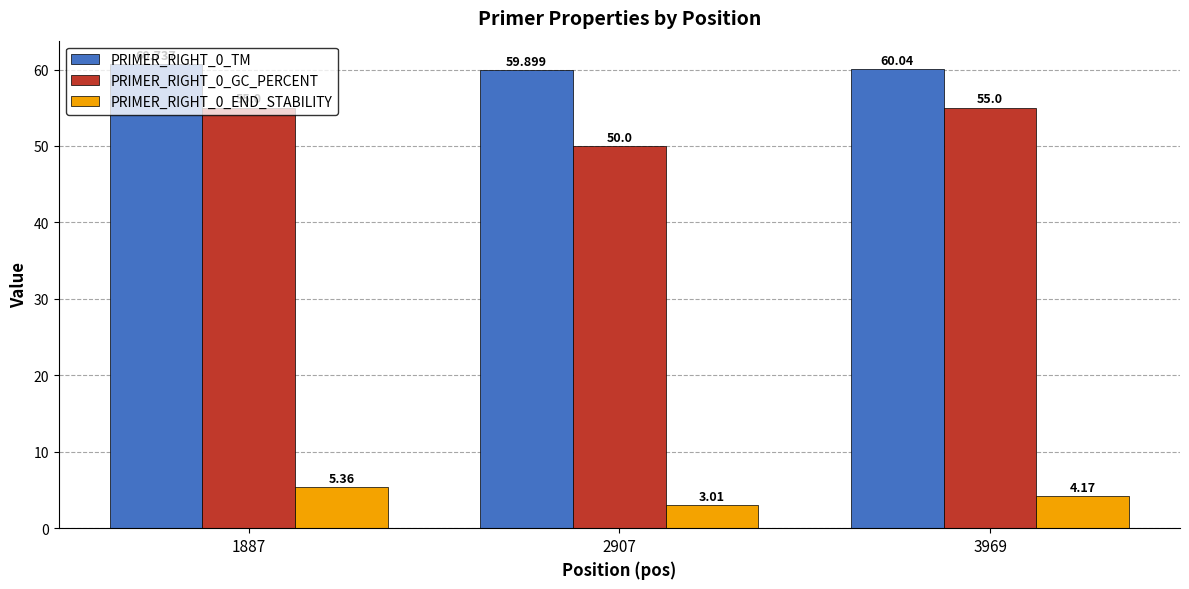

At which label does PRIMER_RIGHT_0_TM reach its peak?

1887